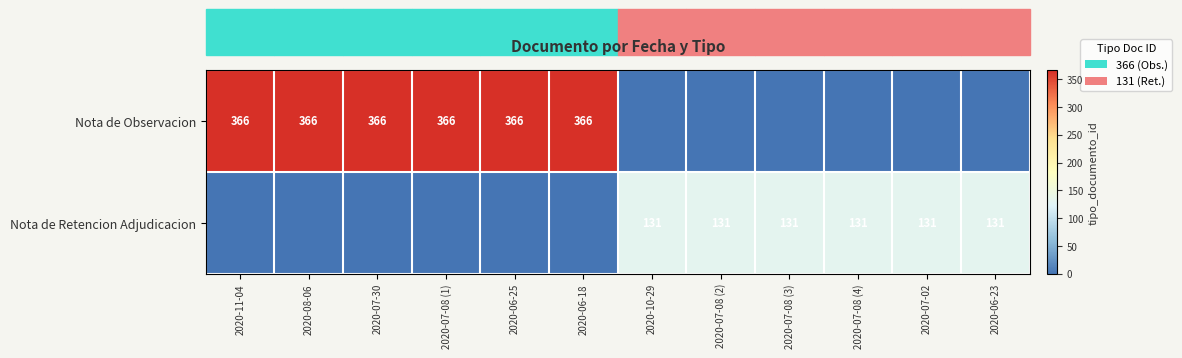

The value of Nota de Observacion at 2020-06-18 is 140. True or false?

False